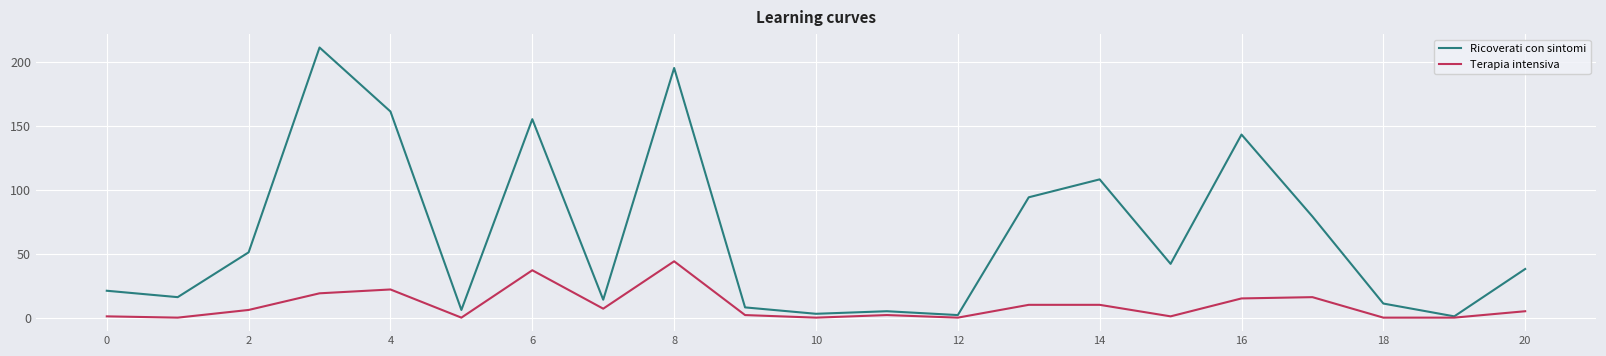

Which series has the largest total across all categories?

Ricoverati con sintomi